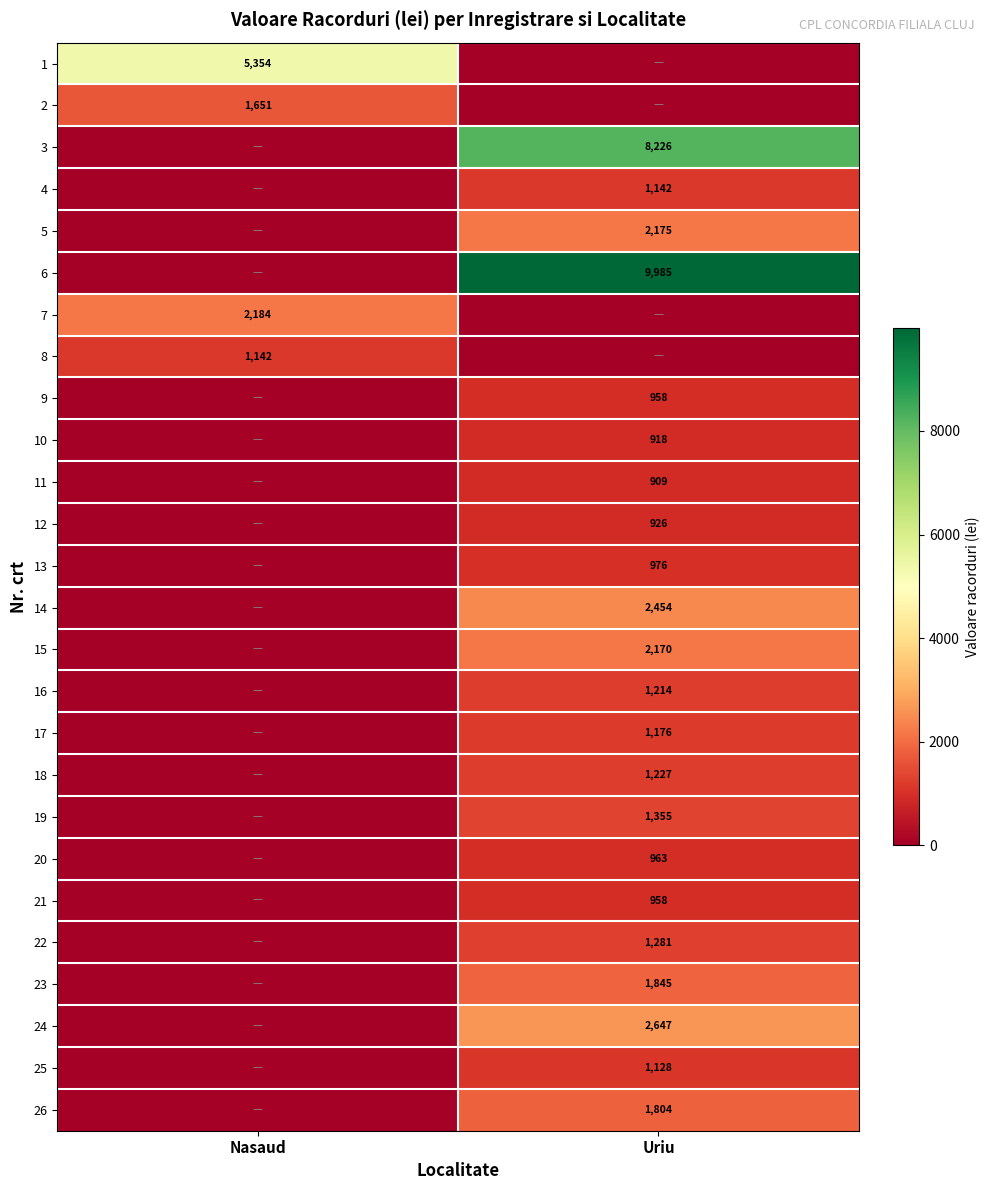

Is the value of 9 at Uriu greater than the value of 7 at Nasaud?

No